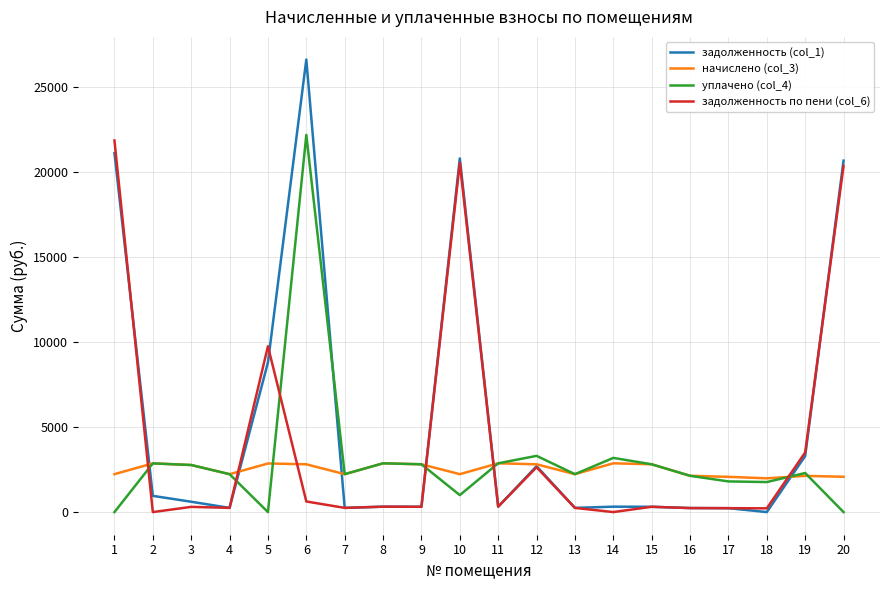

Which series has the largest total across all categories?

задолженность (col_1)